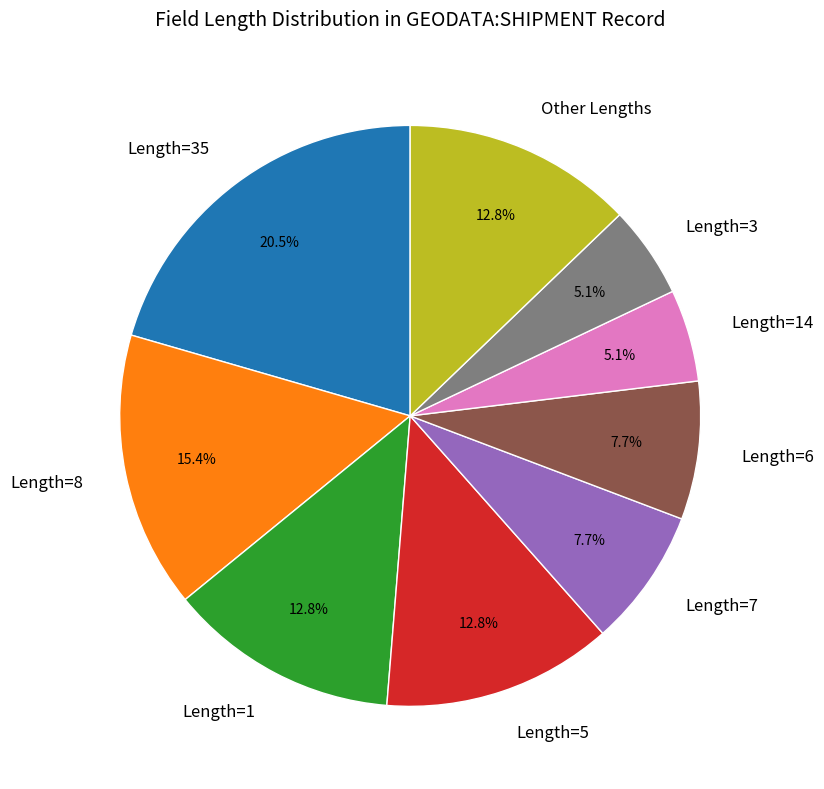

What portion of the pie excludes Length=14?

94.9%